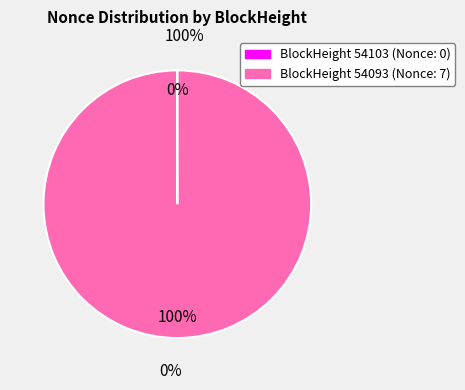

Is 54093 the majority of the pie?

Yes